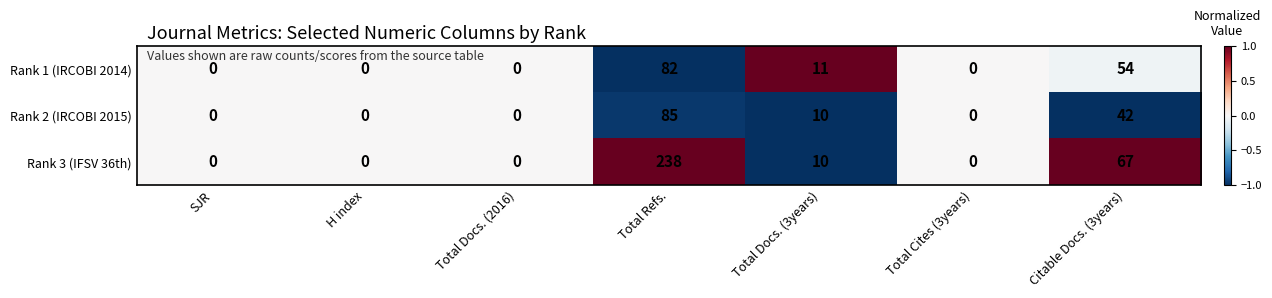

At Citable Docs. (3years), list the series in order from smallest to largest.

Rank 2 (IRCOBI 2015), Rank 1 (IRCOBI 2014), Rank 3 (IFSV 36th)